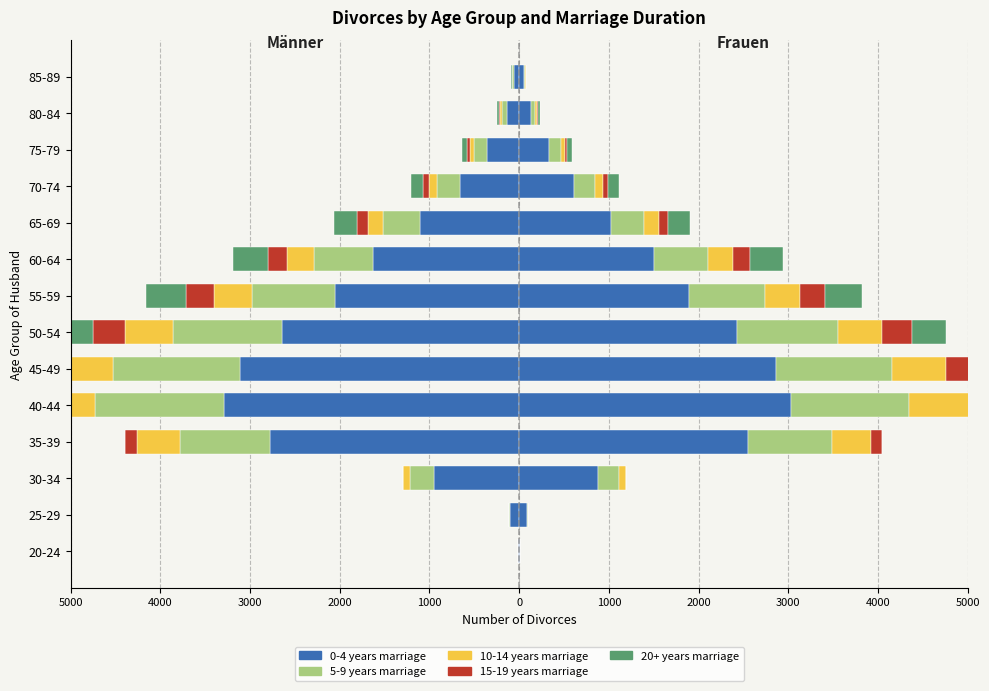

What is the smallest value displayed?

-3296